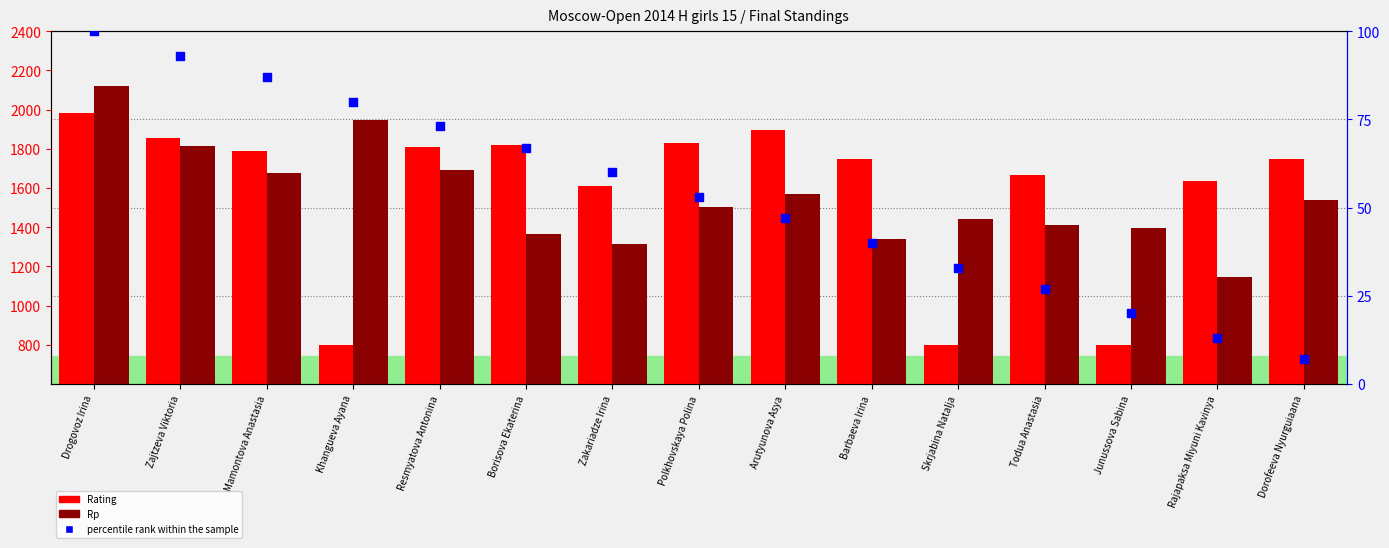

Which series has the largest Y range (max minus min)?

Rating